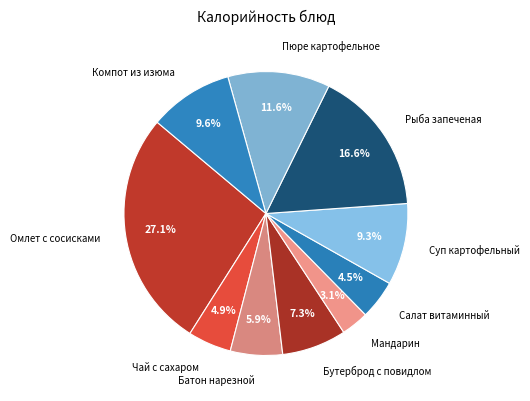

True or false: Чай с сахаром accounts for 13% of the total.

False